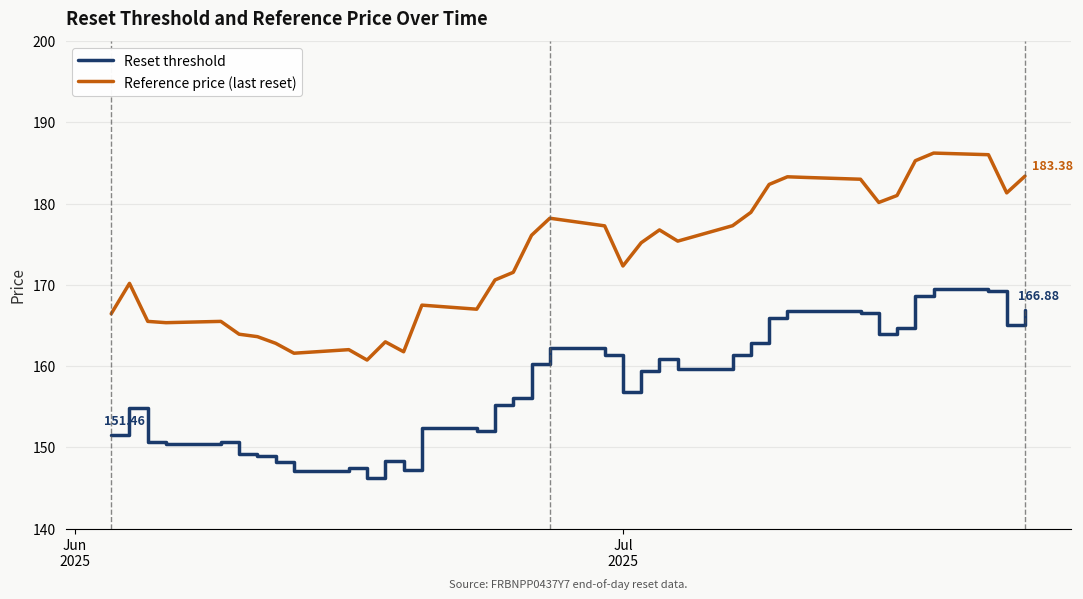

List the series in order of their peak value, highest first.

Reference price (last reset), Reset threshold